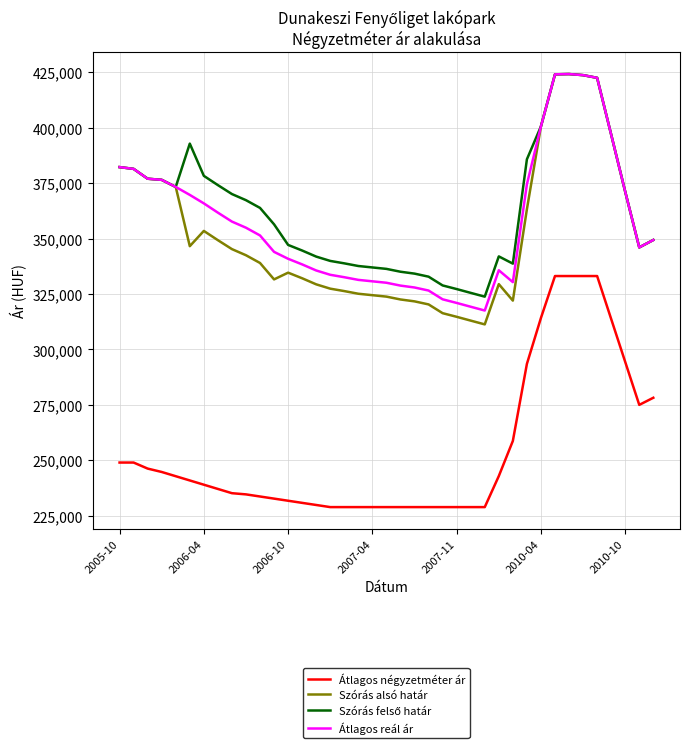

True or false: Átlagos négyzetméter ár and Átlagos reál ár intersect in this chart.

False